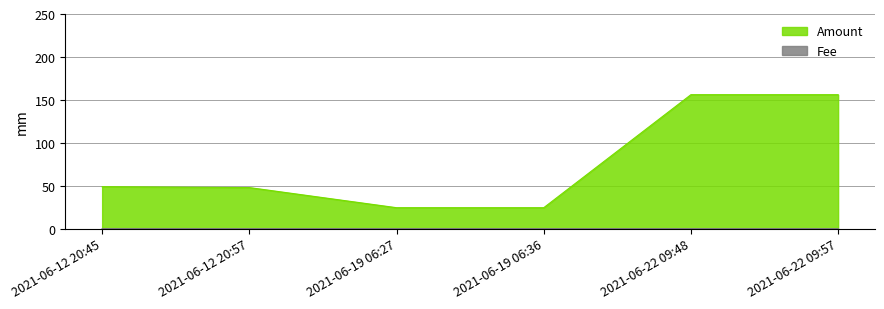

At which category does Fee reach its first local valley?

2021-06-12 20:57